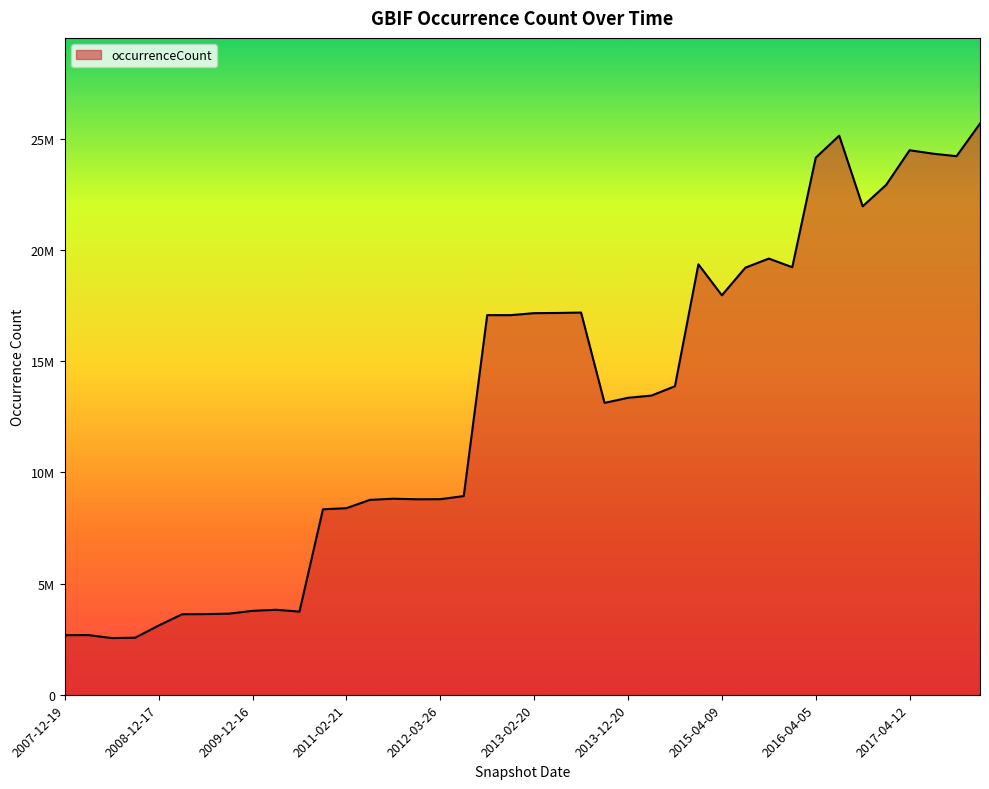

How many values are below 13456435?

20